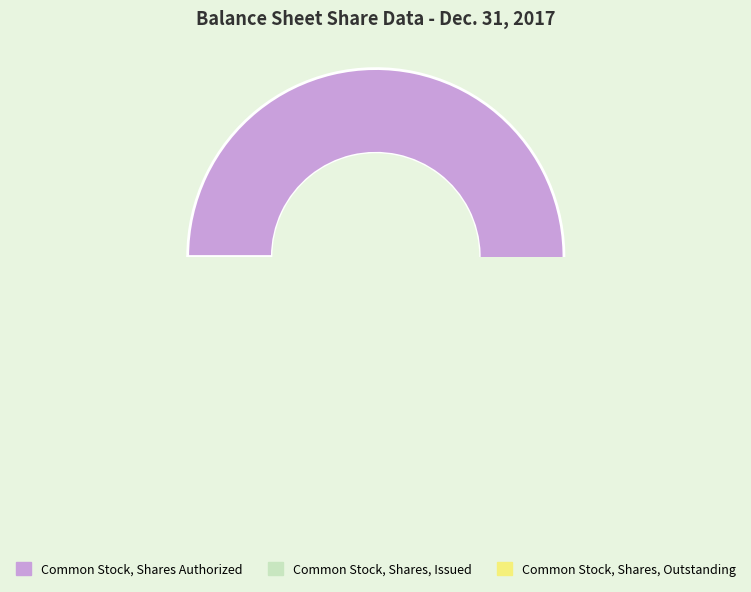

What percentage is NOT represented by Common Stock, Shares, Issued?

78.3%